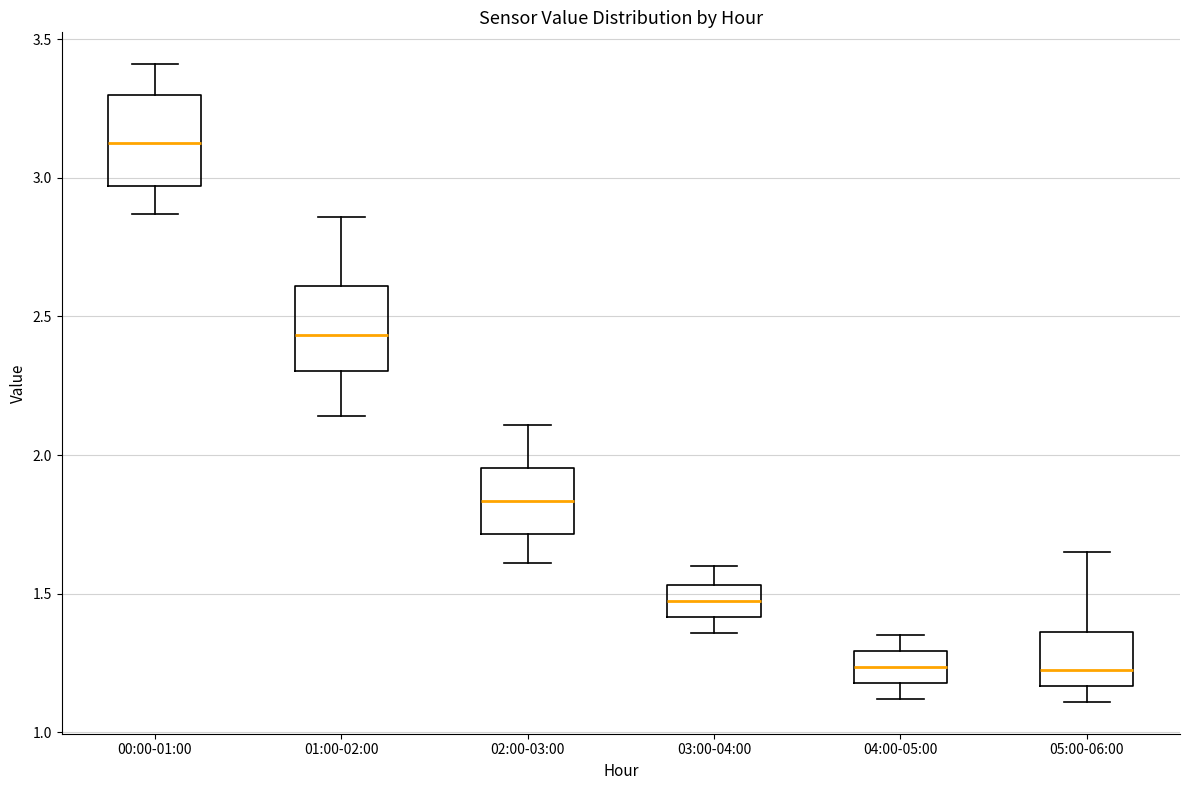

Reading left to right, read every box against the y-axis: the position of its median line, the range the box covers, and the ends of its whiskers. The values are not printed on the chart, so give them approximately, as read against the axis.

00:00-01:00: median 3.15, box 2.95 to 3.30, whiskers 2.85 to 3.40
01:00-02:00: median 2.45, box 2.30 to 2.60, whiskers 2.15 to 2.85
02:00-03:00: median 1.85, box 1.70 to 1.95, whiskers 1.60 to 2.10
03:00-04:00: median 1.50, box 1.40 to 1.55, whiskers 1.35 to 1.60
04:00-05:00: median 1.25, box 1.20 to 1.30, whiskers 1.10 to 1.35
05:00-06:00: median 1.25, box 1.15 to 1.35, whiskers 1.10 to 1.65